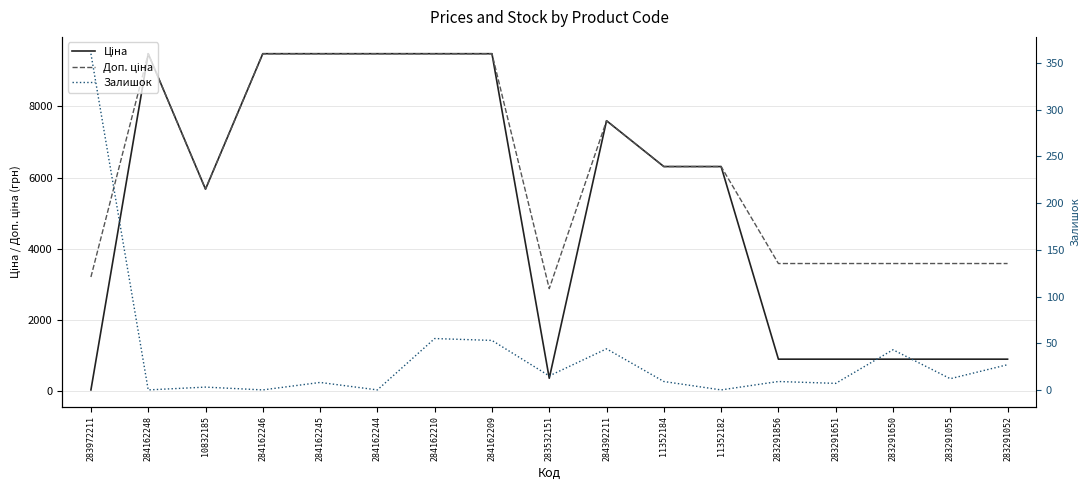

What position from the left is 283291651?

14